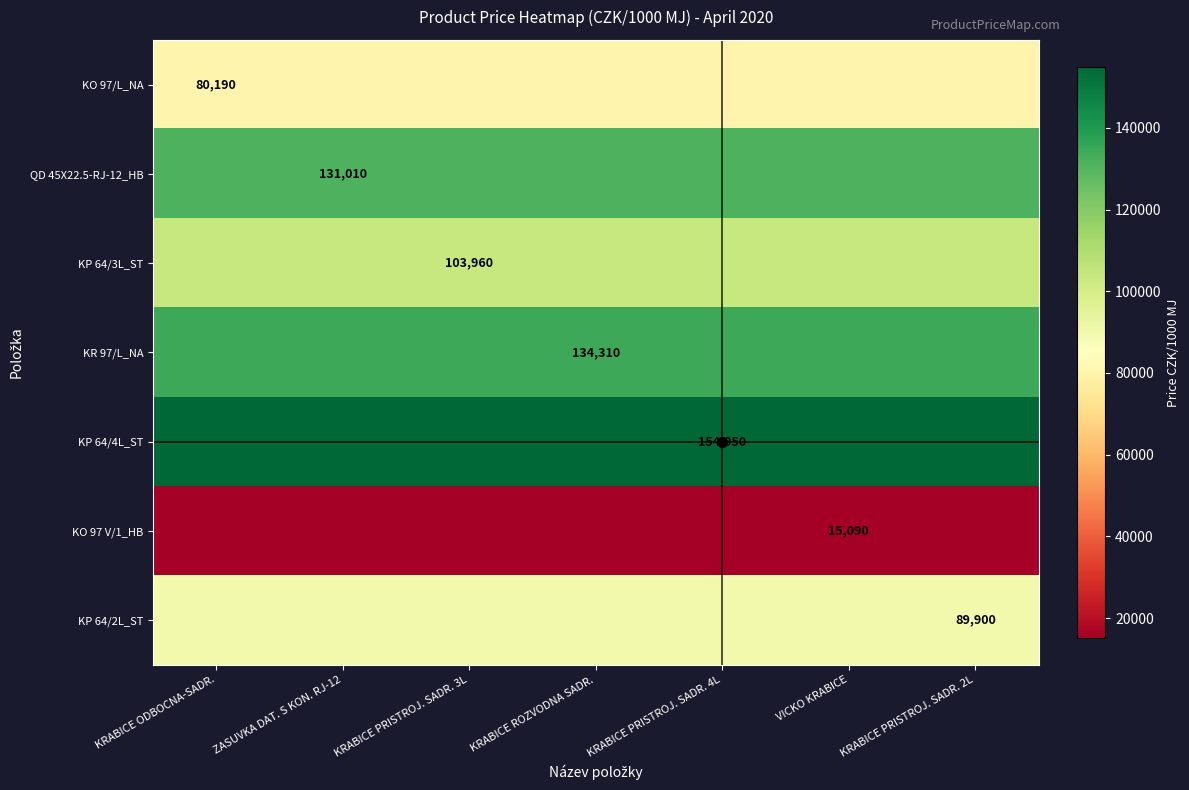

True or false: KR 97/L_NA has a value of 211248 at KRABICE ODBOCNA-SADR..

False